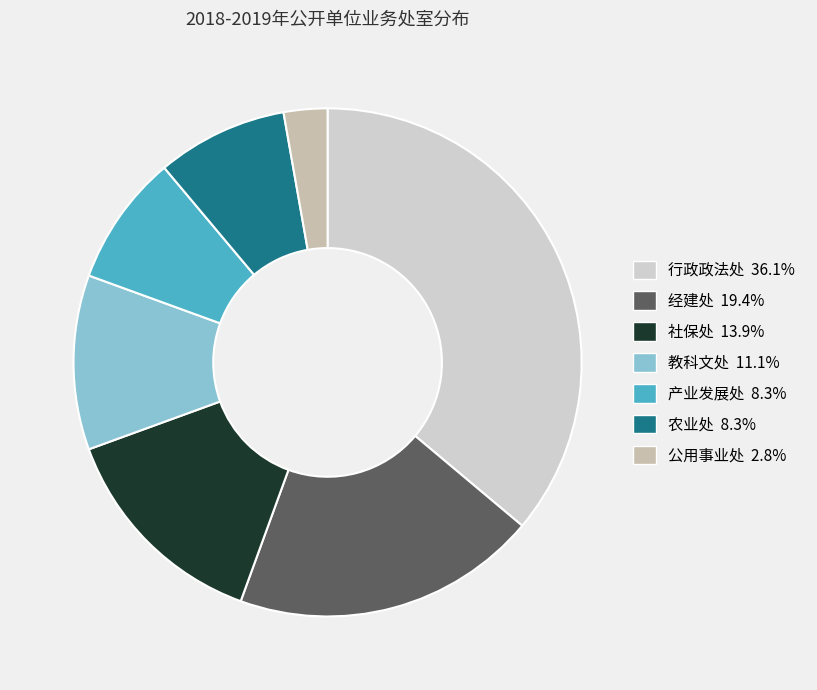

Does 教科文处 account for over 50% of the chart?

No